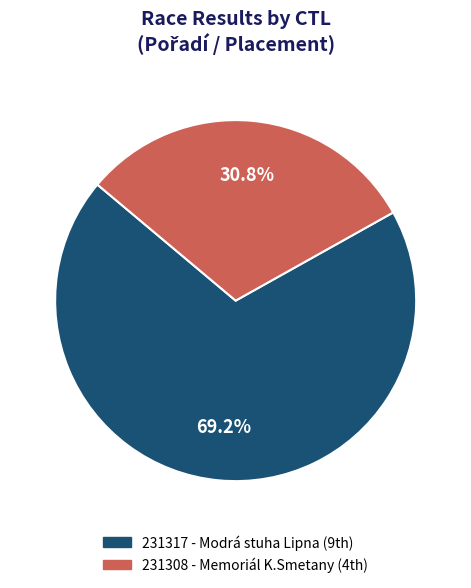

What percentage is the 231317 slice, to the nearest percent?

69%